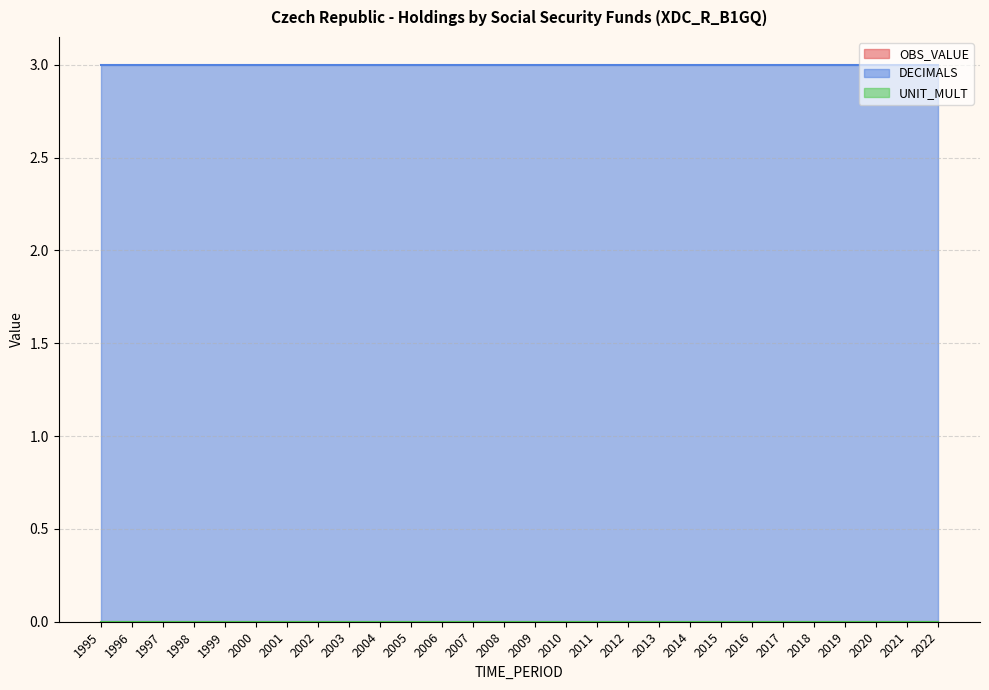

Reading right to left, list all the values displayed in this chart.

OBS_VALUE: 2022=0	2021=0	2020=0	2019=0	2018=0	2017=0	2016=0	2015=0	2014=0	2013=0	2012=0	2011=0	2010=0	2009=0	2008=0	2007=0	2006=0	2005=0	2004=0	2003=0	2002=0	2001=0	2000=0	1999=0	1998=0	1997=0	1996=0	1995=0
DECIMALS: 2022=3	2021=3	2020=3	2019=3	2018=3	2017=3	2016=3	2015=3	2014=3	2013=3	2012=3	2011=3	2010=3	2009=3	2008=3	2007=3	2006=3	2005=3	2004=3	2003=3	2002=3	2001=3	2000=3	1999=3	1998=3	1997=3	1996=3	1995=3
UNIT_MULT: 2022=0	2021=0	2020=0	2019=0	2018=0	2017=0	2016=0	2015=0	2014=0	2013=0	2012=0	2011=0	2010=0	2009=0	2008=0	2007=0	2006=0	2005=0	2004=0	2003=0	2002=0	2001=0	2000=0	1999=0	1998=0	1997=0	1996=0	1995=0